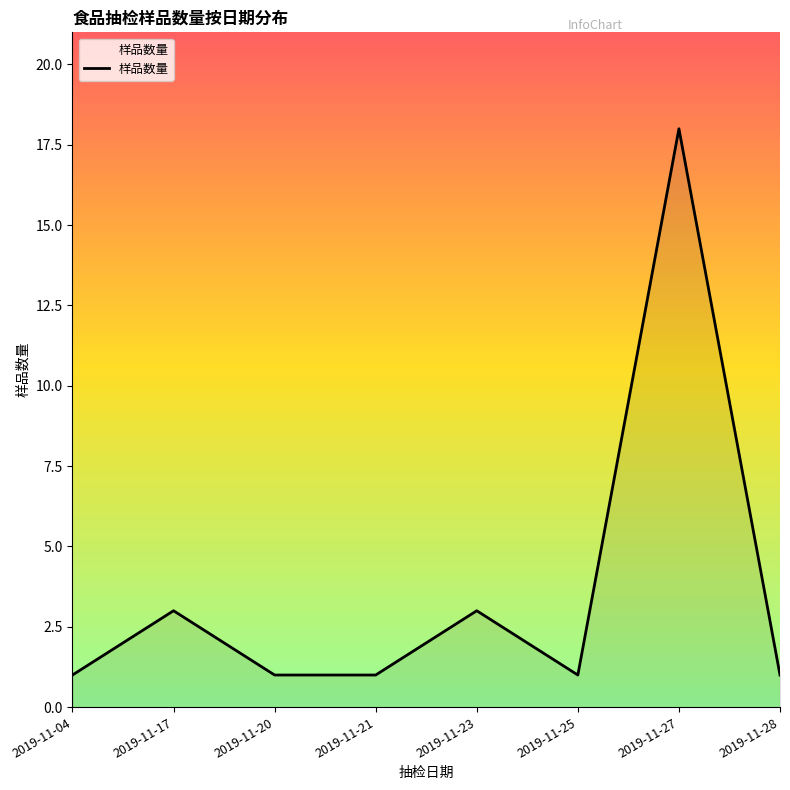

What is the change in value from 2019-11-23 to 2019-11-27?

+15